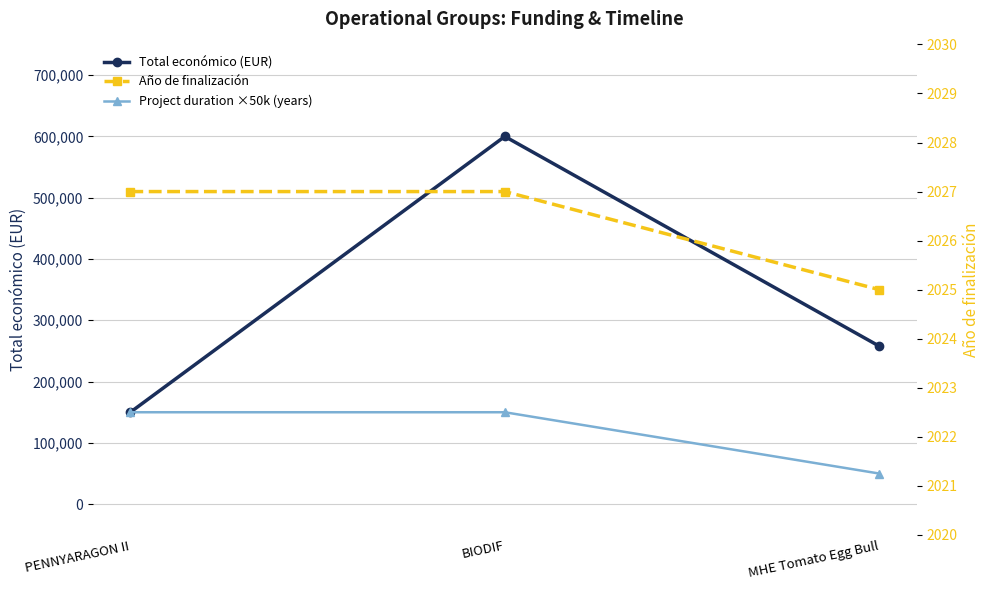

Which category has the lowest value across all series?

MHE Tomato Egg Bull